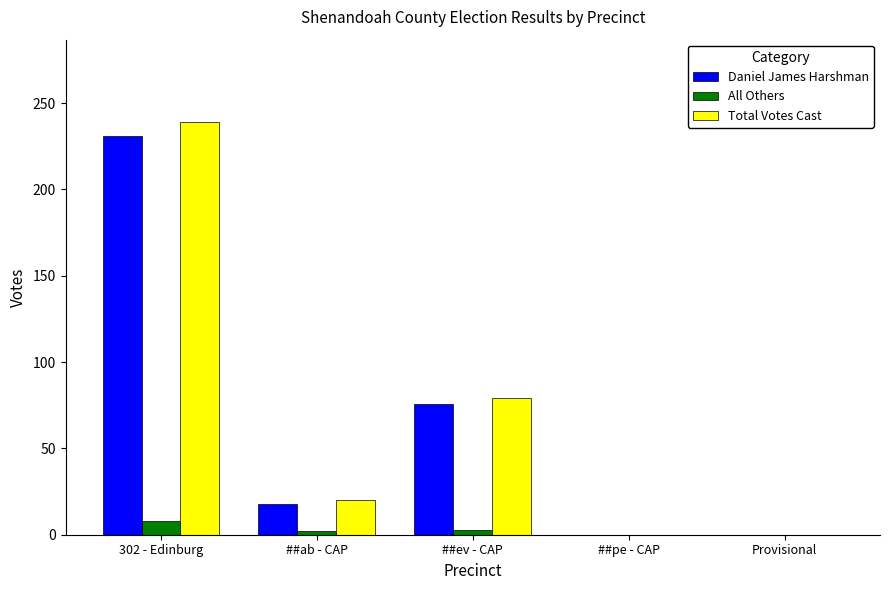

The Total Votes Cast series shows 239 at 302 - Edinburg. True or false?

True